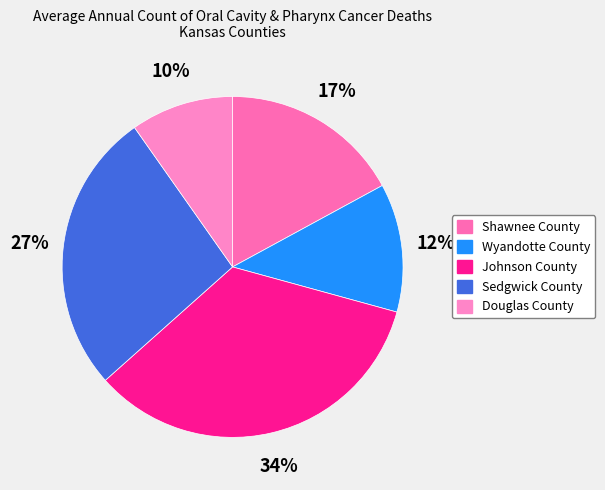

To the nearest percent, what is the difference between the Shawnee County and Douglas County slice percentages?

7%